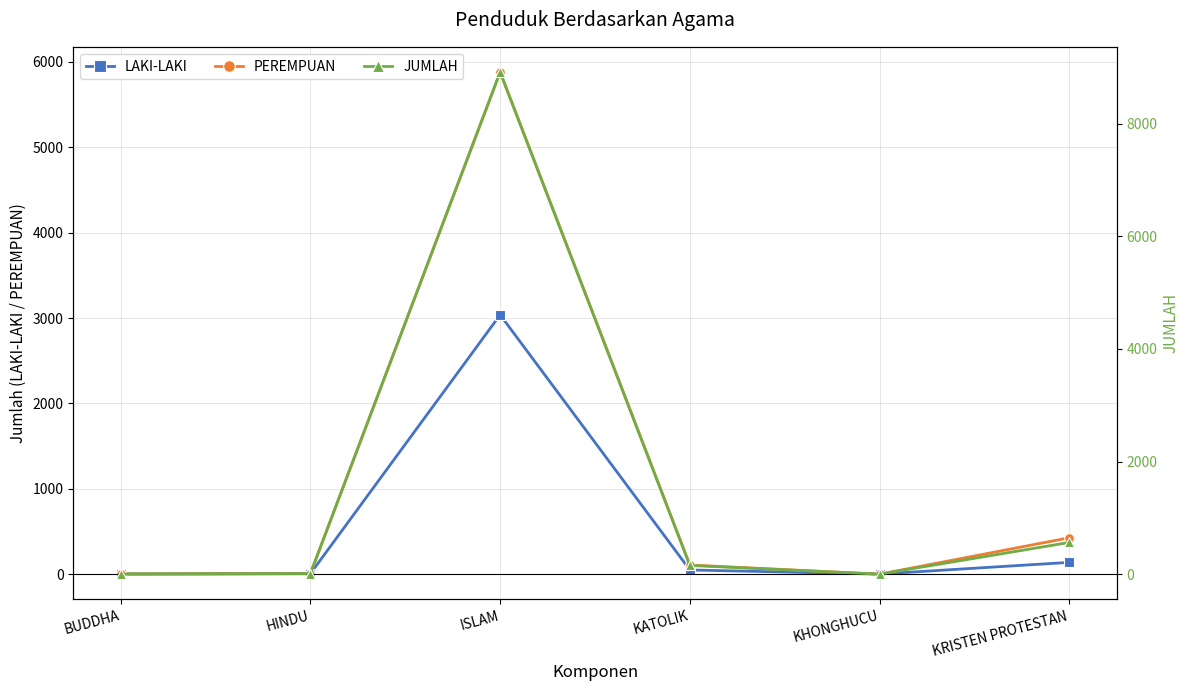

Which series has the widest spread of values?

JUMLAH